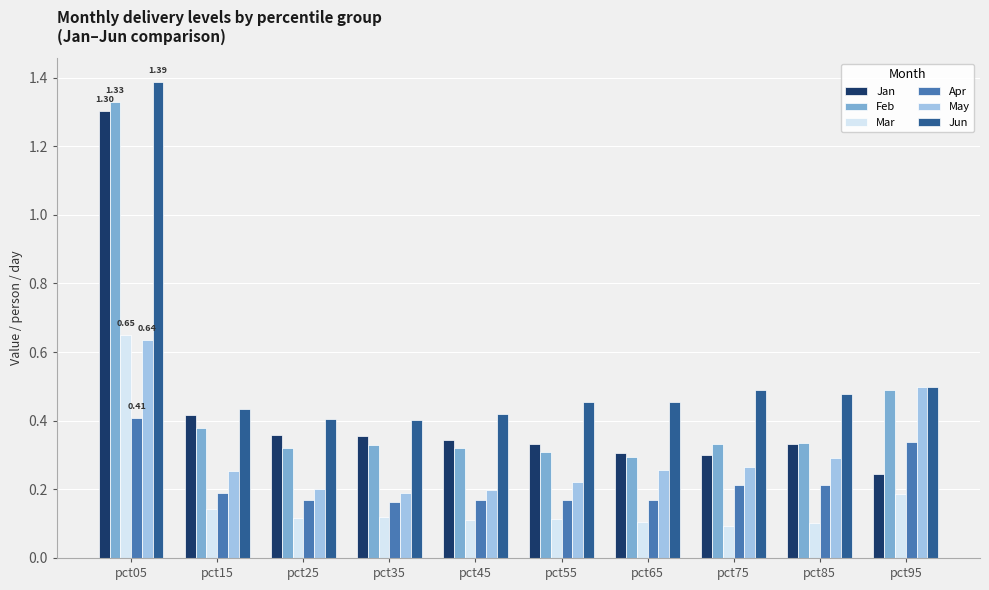

How many Jan values are between 0 and 1?

9